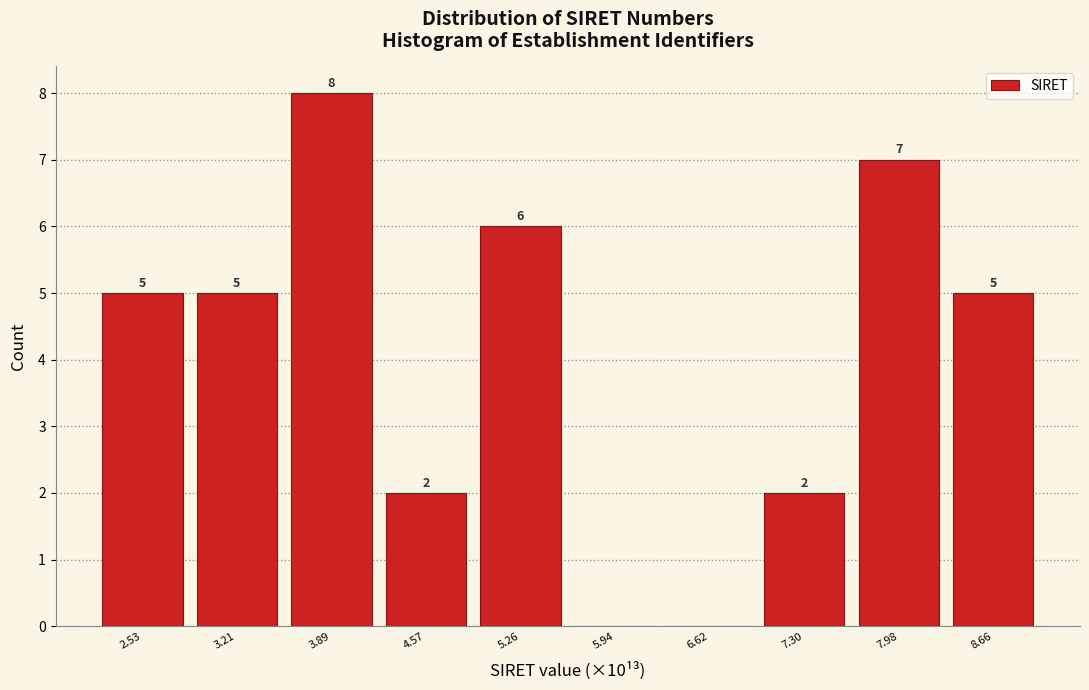

Which range on the x-axis has the tallest bar?

3.6 to 4.2